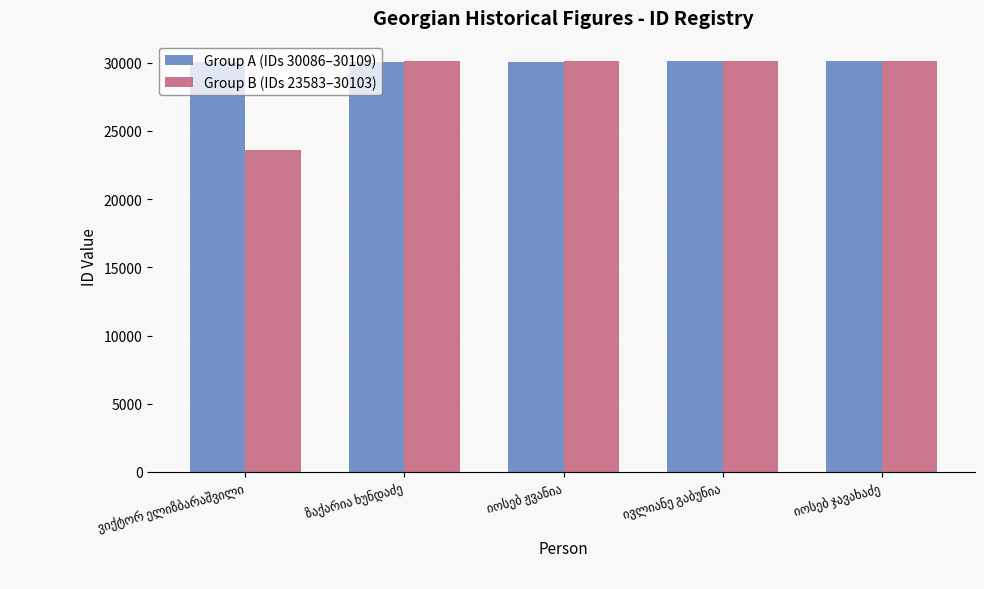

What is the minimum value shown in the chart?

23583